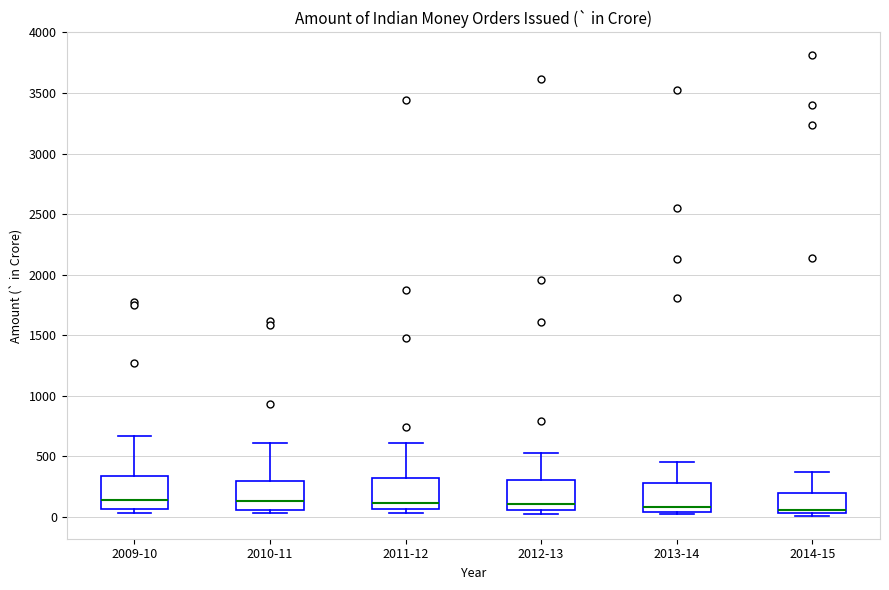

Reading left to right, read every box against the y-axis: the position of its median line, the range the box covers, and the ends of its whiskers. The values are not printed on the chart, so give them approximately, as read against the axis.

2009-10: median 150, box 50 to 350, whiskers 50 (just below the box's lower edge) to 650
2010-11: median 150, box 50 to 300, whiskers 50 (just below the box's lower edge) to 600
2011-12: median 100, box 50 to 300, whiskers 50 (just below the box's lower edge) to 600
2012-13: median 100, box 50 to 300, whiskers 50 (just below the box's lower edge) to 550
2013-14: median 100, box 50 to 300, whiskers 0 to 450
2014-15: median 50 (just above the box's lower edge), box 50 to 200, whiskers 0 to 350